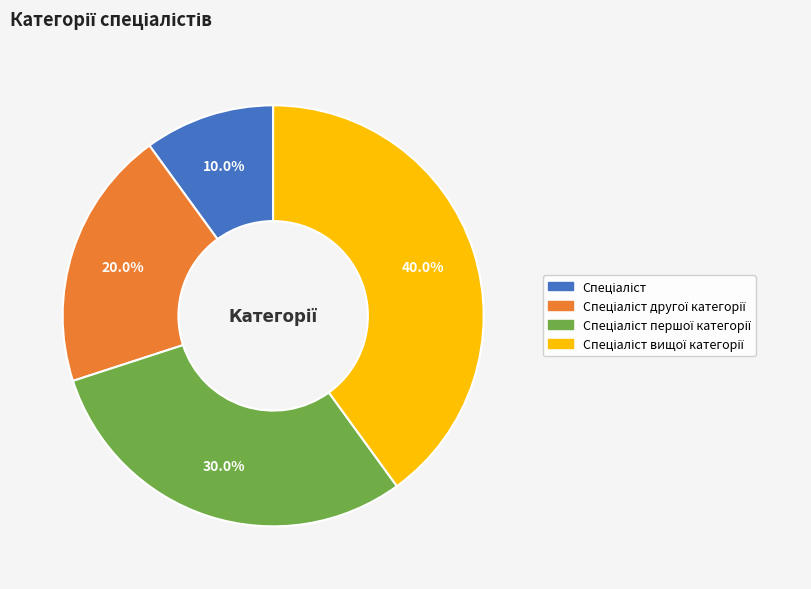

Is there any slice that represents more than half of the pie?

No